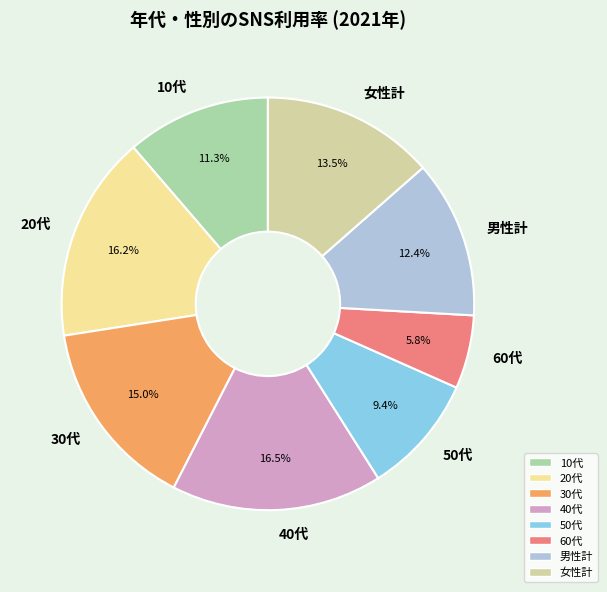

The 20代 slice represents 16% of the pie. True or false?

True